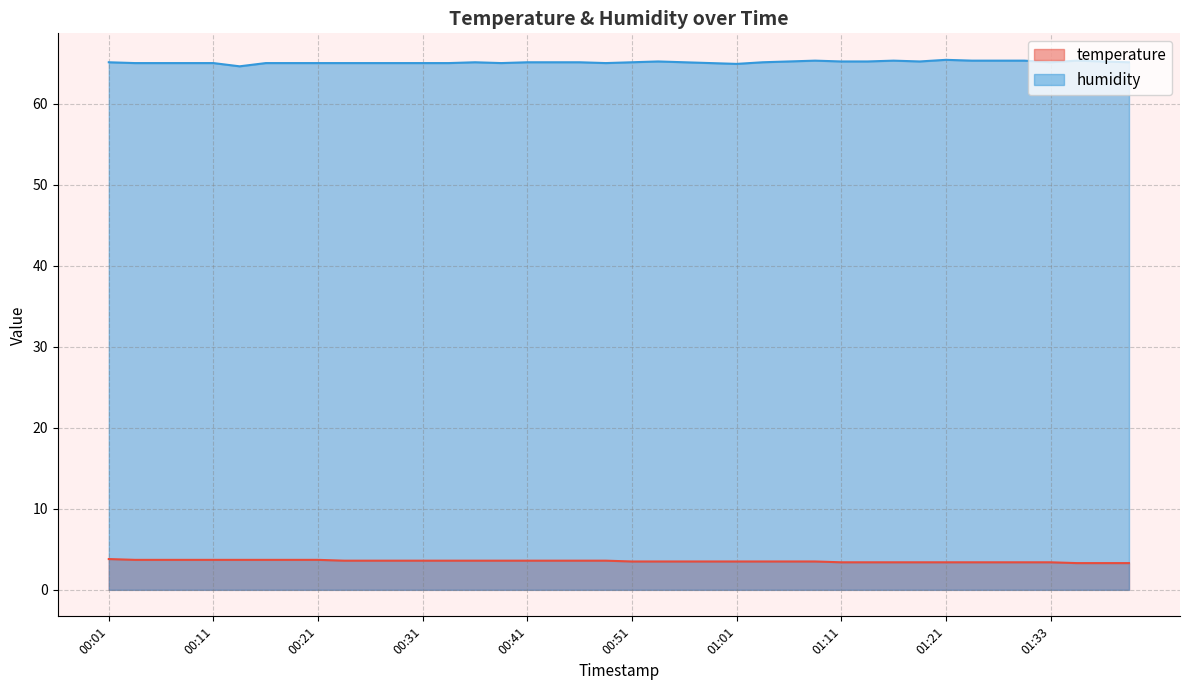

Reading left to right, extract all data points from this chart.

temperature: 00:01=3.8	00:03=3.7	00:06=3.7	00:08=3.7	00:11=3.7	00:13=3.7	00:16=3.7	00:18=3.7	00:21=3.7	00:23=3.6	00:26=3.6	00:28=3.6	00:31=3.6	00:33=3.6	00:36=3.6	00:38=3.6	00:41=3.6	00:43=3.6	00:46=3.6	00:48=3.6	00:51=3.5	00:53=3.5	00:56=3.5	00:58=3.5	01:01=3.5	01:03=3.5	01:06=3.5	01:08=3.5	01:11=3.4	01:13=3.4	01:16=3.4	01:18=3.4	01:21=3.4	01:23=3.4	01:26=3.4	01:28=3.4	01:33=3.4	01:36=3.3	01:38=3.3	01:40=3.3
humidity: 00:01=65.1	00:03=65.0	00:06=65.0	00:08=65.0	00:11=65.0	00:13=64.6	00:16=65.0	00:18=65.0	00:21=65.0	00:23=65.0	00:26=65.0	00:28=65.0	00:31=65.0	00:33=65.0	00:36=65.1	00:38=65.0	00:41=65.1	00:43=65.1	00:46=65.1	00:48=65.0	00:51=65.1	00:53=65.2	00:56=65.1	00:58=65.0	01:01=64.9	01:03=65.1	01:06=65.2	01:08=65.3	01:11=65.2	01:13=65.2	01:16=65.3	01:18=65.2	01:21=65.4	01:23=65.3	01:26=65.3	01:28=65.3	01:33=65.1	01:36=65.3	01:38=65.2	01:40=65.1